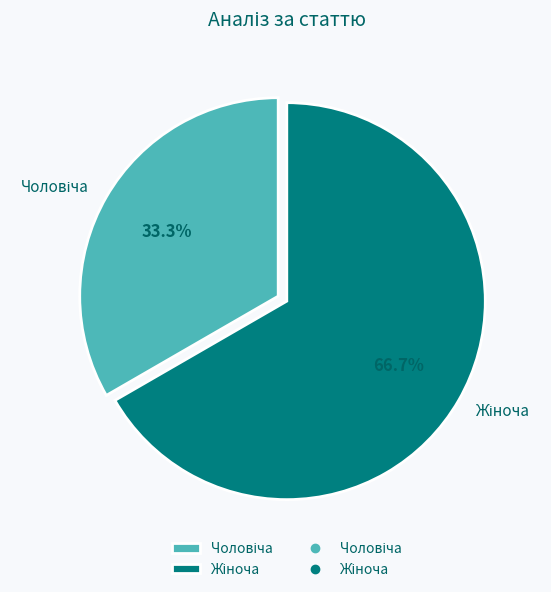

Is there a majority slice in this chart?

Yes